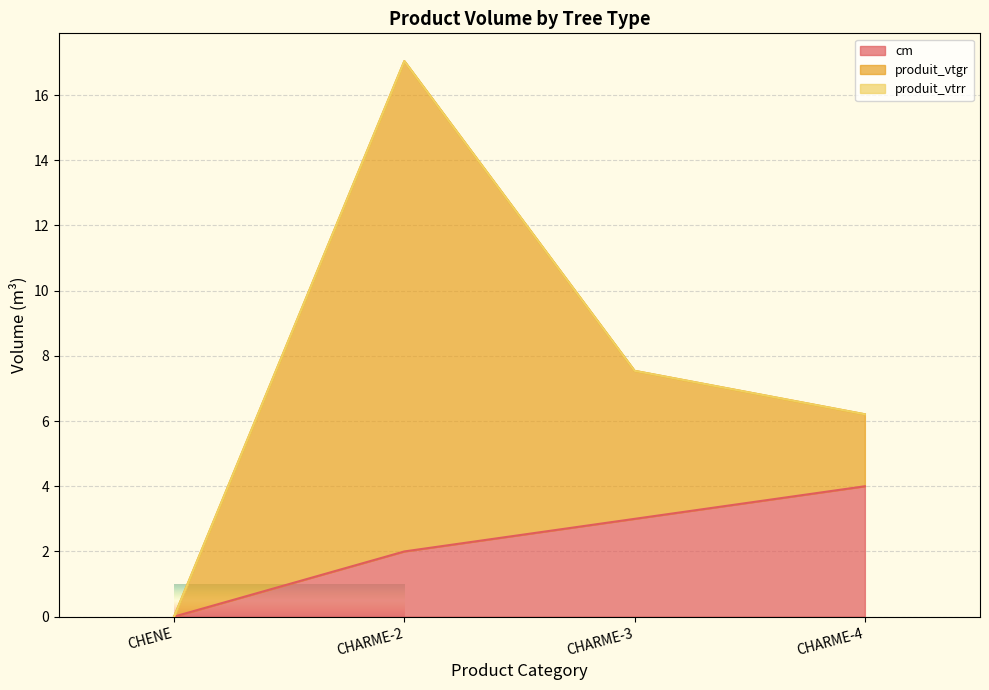

What is the highest value of the cm series?

4.0